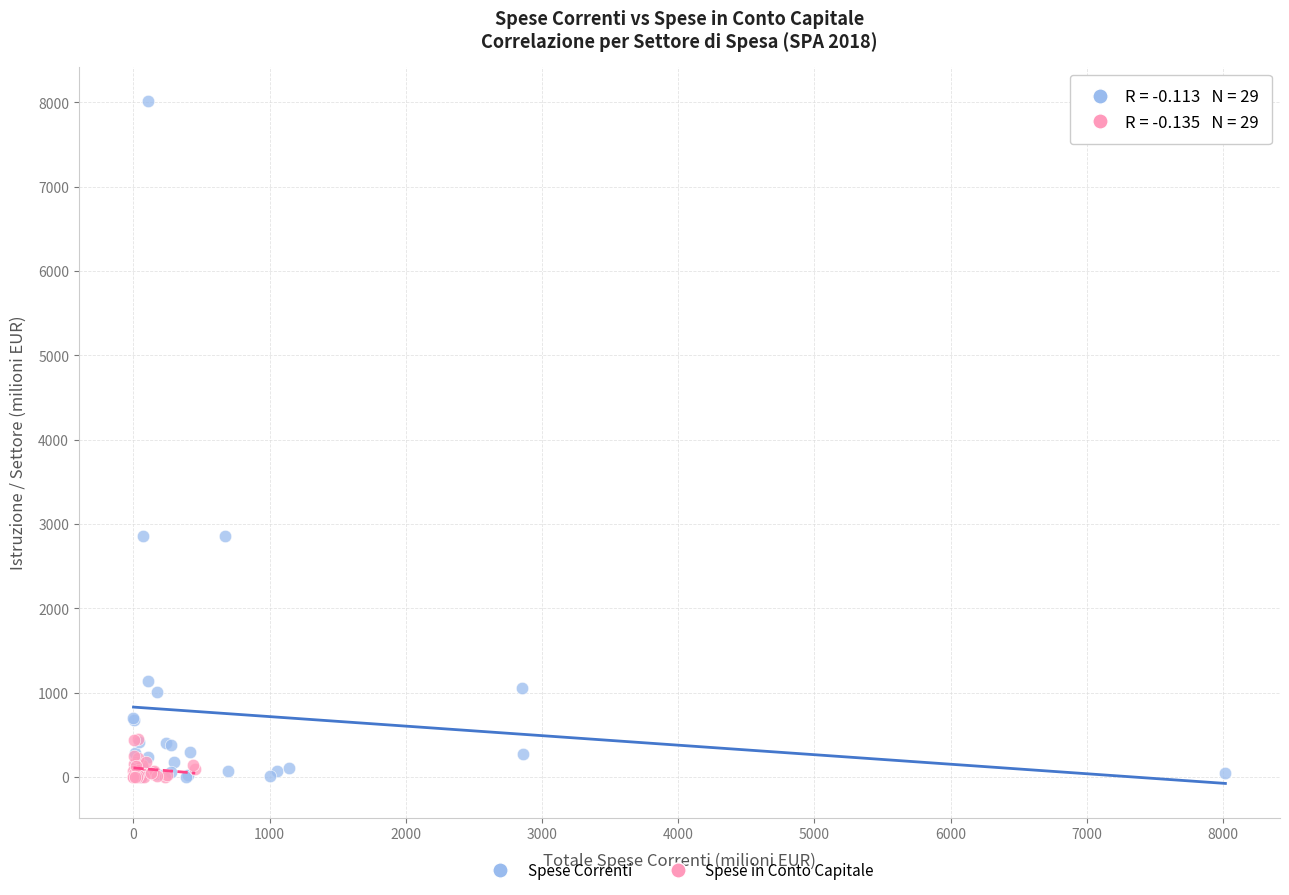

Which series has the widest spread of Y values?

Spese Correnti